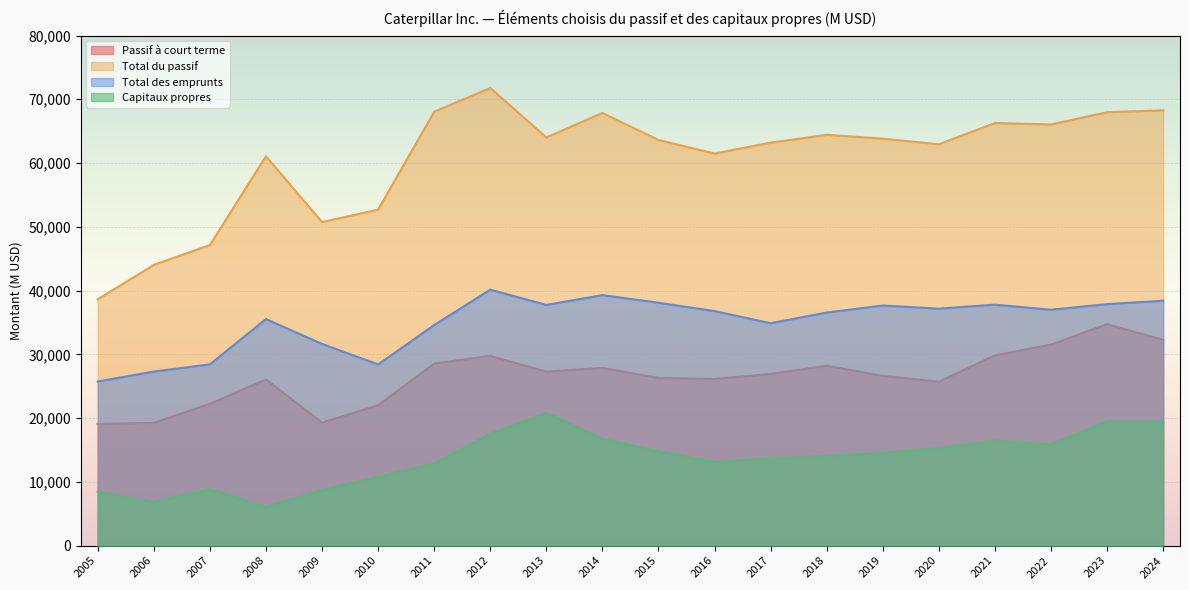

Between 2020 and 2018, which is larger?

2018